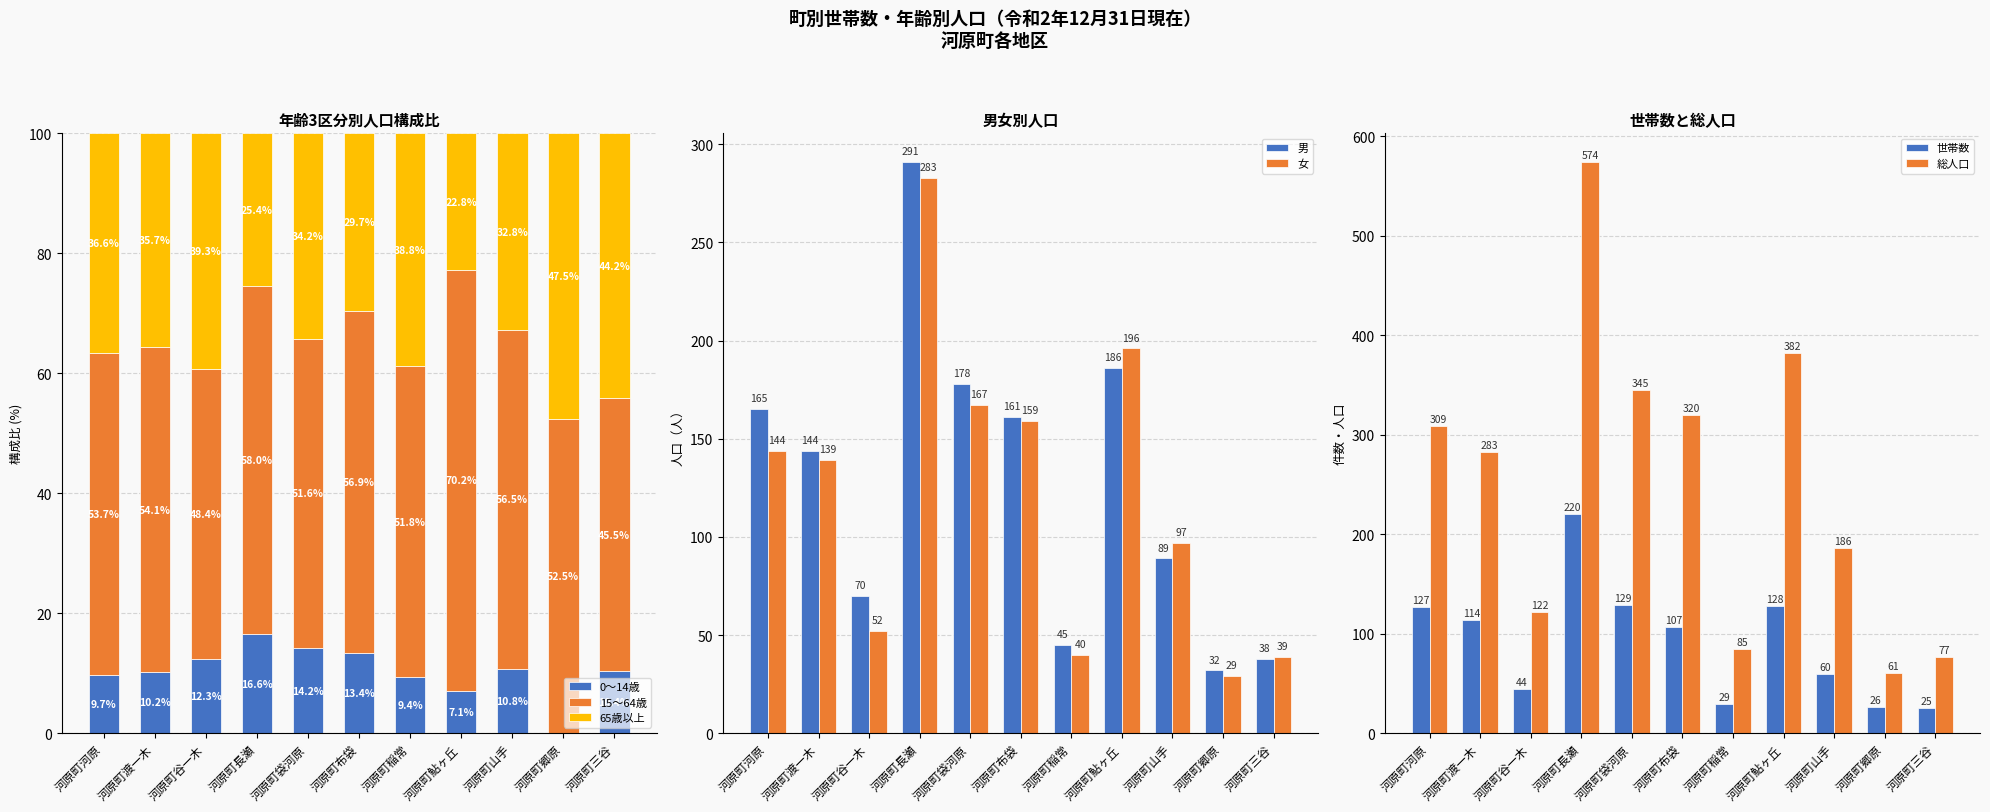

How many categories are shown in the chart?

11